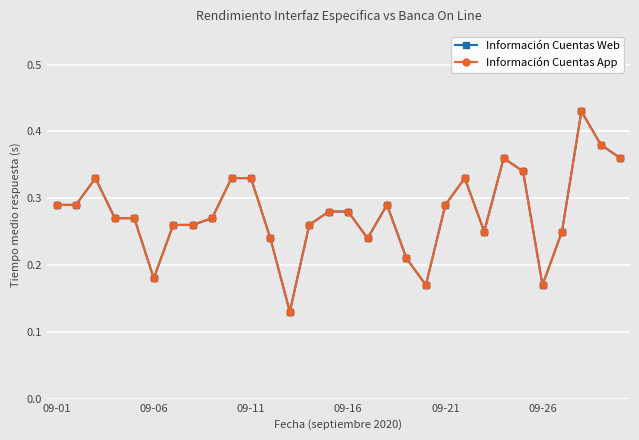

What is the difference between the maximum and minimum values in the Información Cuentas App series?

0.3